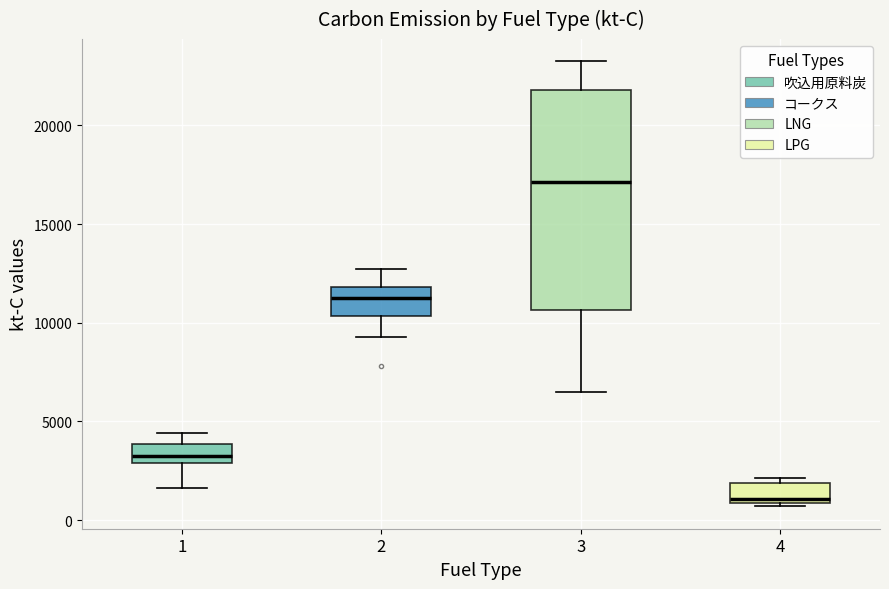

Reading left to right, read every box against the y-axis: the position of its median line, the range the box covers, and the ends of its whiskers. The values are not printed on the chart, so give them approximately, as read against the axis.

1: median 3500, box 3000 to 4000, whiskers 1500 to 4500
2: median 11000, box 10500 to 12000, whiskers 9500 to 12500
3: median 17000, box 10500 to 22000, whiskers 6500 to 23500
4: median 1000 (just above the box's lower edge), box 1000 to 2000, whiskers 500 to 2000 (just above the box's upper edge)